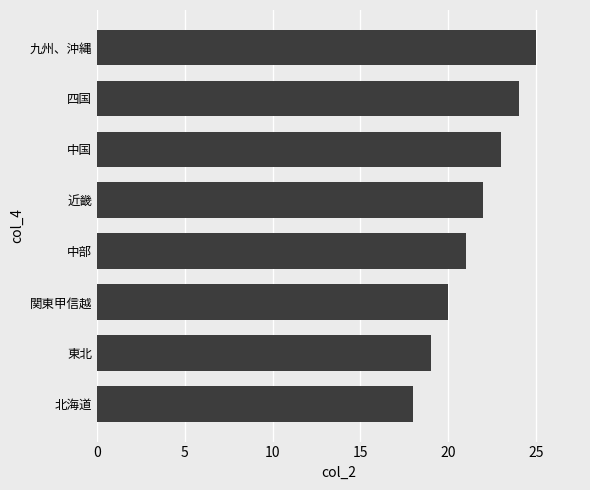

How many series are shown in this chart?

1